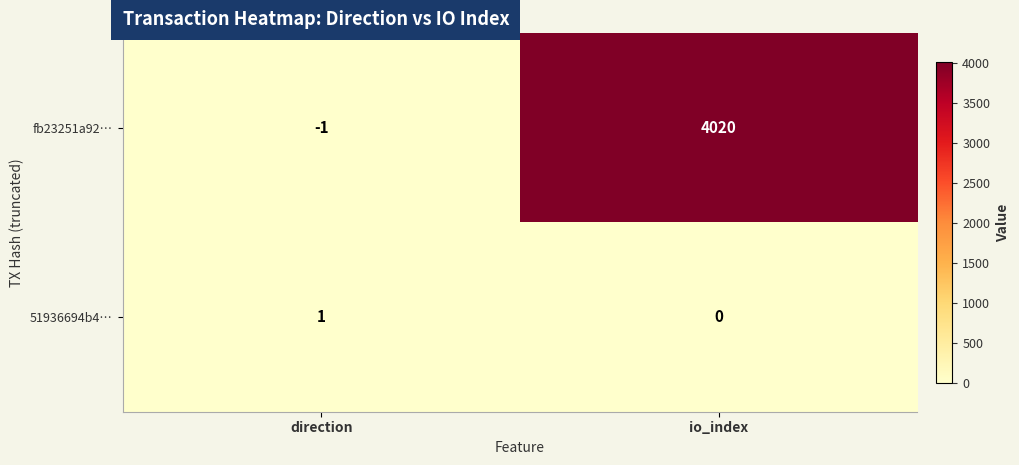

At which category does the chart reach its peak across all series?

io_index